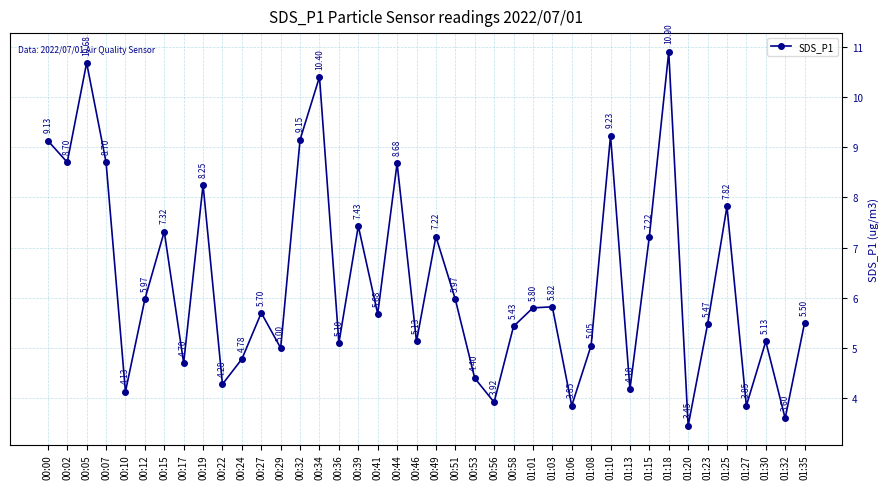

How many points are lower than both their immediate neighbors (excluding endpoints)?

14